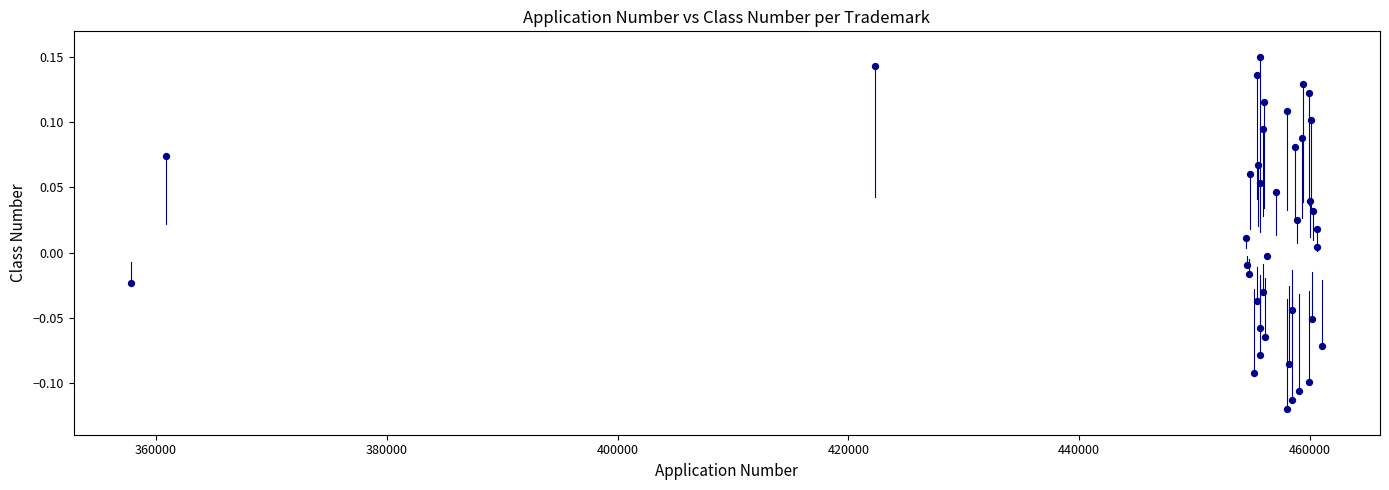

What is the range of X values (max minus min)?

103236.0